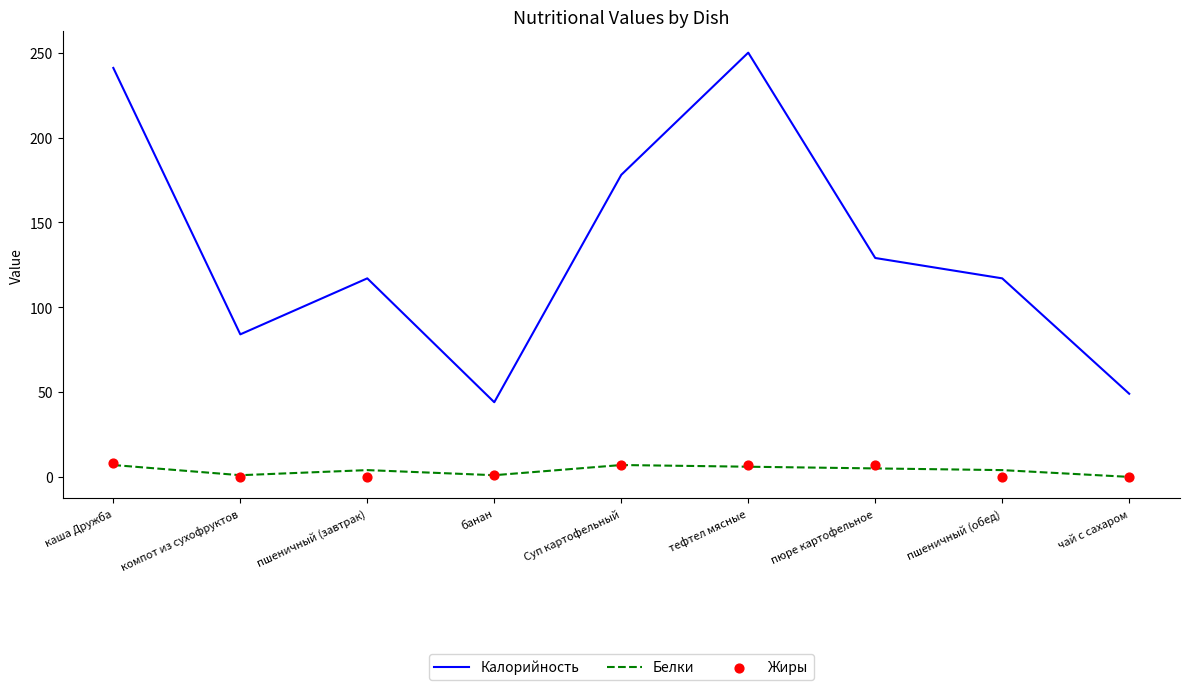

Which series contains the lowest Y value?

Белки